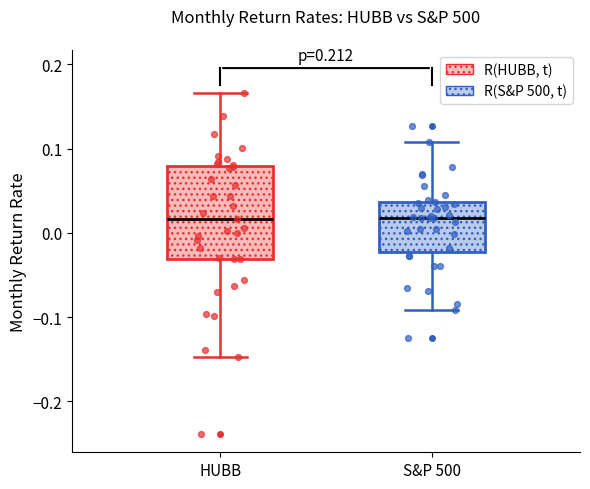

Where is the lower edge of the box for HUBB on the y-axis? The values are not printed on the chart, so give them approximately, as read against the axis.

-0.03